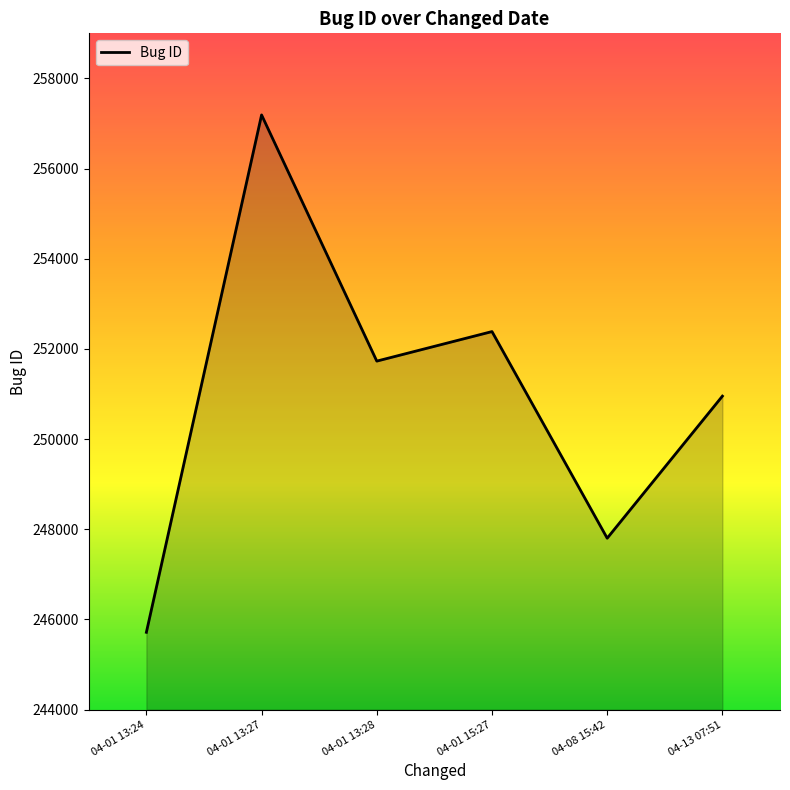

What is the difference between the second highest and second lowest values?

4583